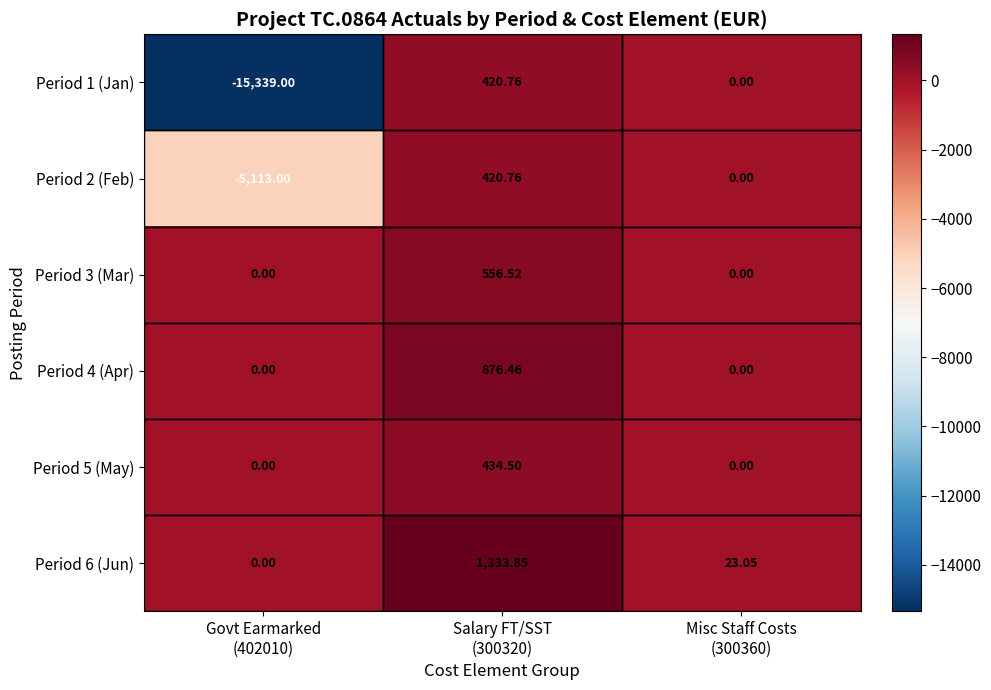

Reading right to left, transcribe all the data shown in this chart.

Period 1 (Jan): Misc Staff Costs
(300360)=0.0	Salary FT/SST
(300320)=420.8	Govt Earmarked
(402010)=-15339.0
Period 2 (Feb): Misc Staff Costs
(300360)=0.0	Salary FT/SST
(300320)=420.8	Govt Earmarked
(402010)=-5113.0
Period 3 (Mar): Misc Staff Costs
(300360)=0.0	Salary FT/SST
(300320)=556.5	Govt Earmarked
(402010)=0.0
Period 4 (Apr): Misc Staff Costs
(300360)=0.0	Salary FT/SST
(300320)=876.5	Govt Earmarked
(402010)=0.0
Period 5 (May): Misc Staff Costs
(300360)=0.0	Salary FT/SST
(300320)=434.5	Govt Earmarked
(402010)=0.0
Period 6 (Jun): Misc Staff Costs
(300360)=23.1	Salary FT/SST
(300320)=1333.8	Govt Earmarked
(402010)=0.0